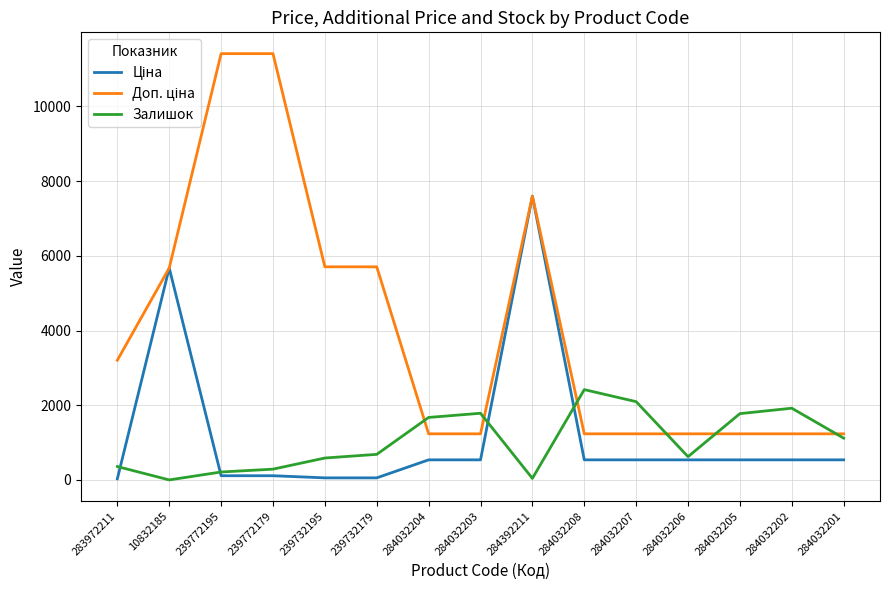

At which category is the sum across all series the highest?

284392211